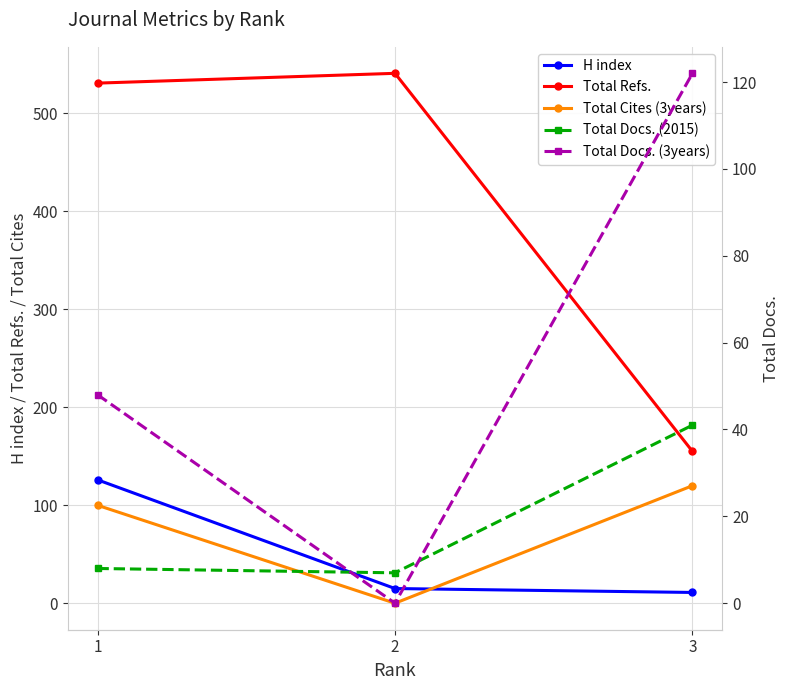

Which series has the largest range (max minus min)?

Total Refs.